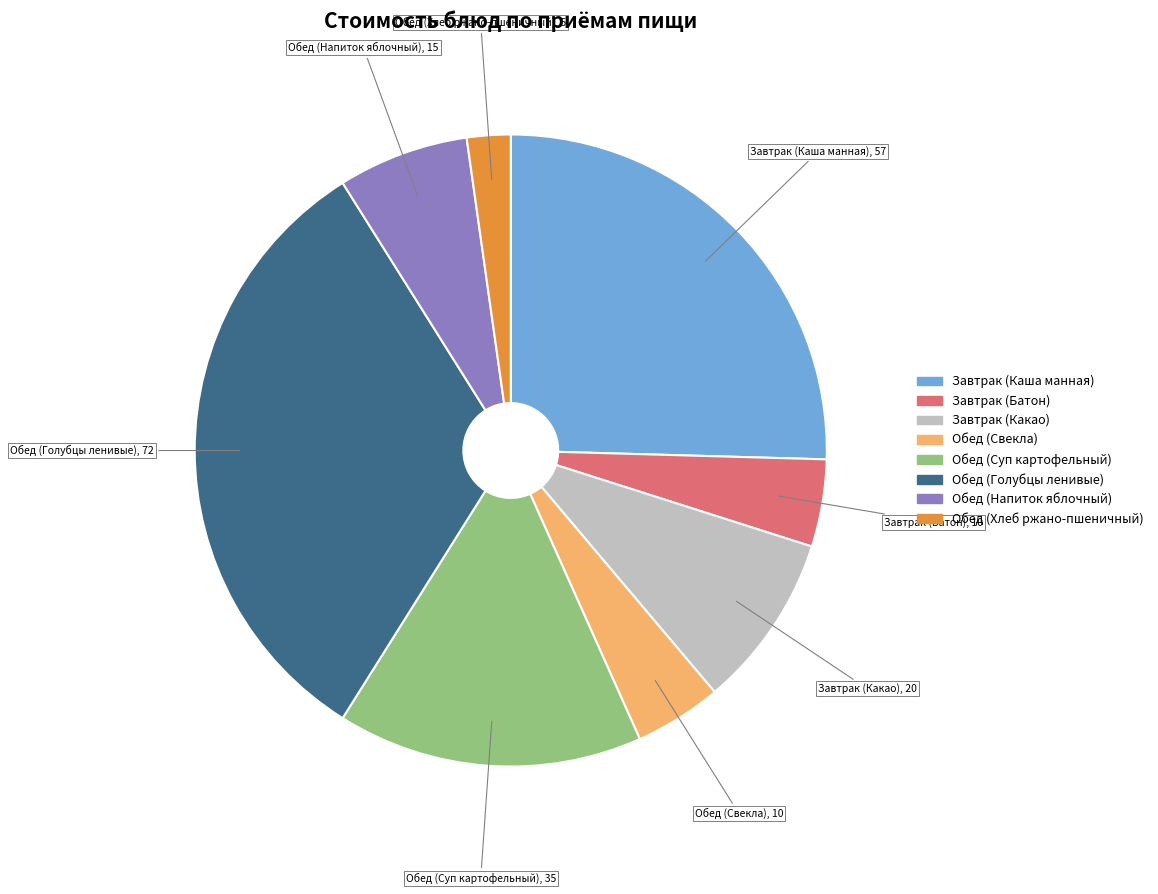

Does Обед (Суп картофельный) account for over 50% of the chart?

No